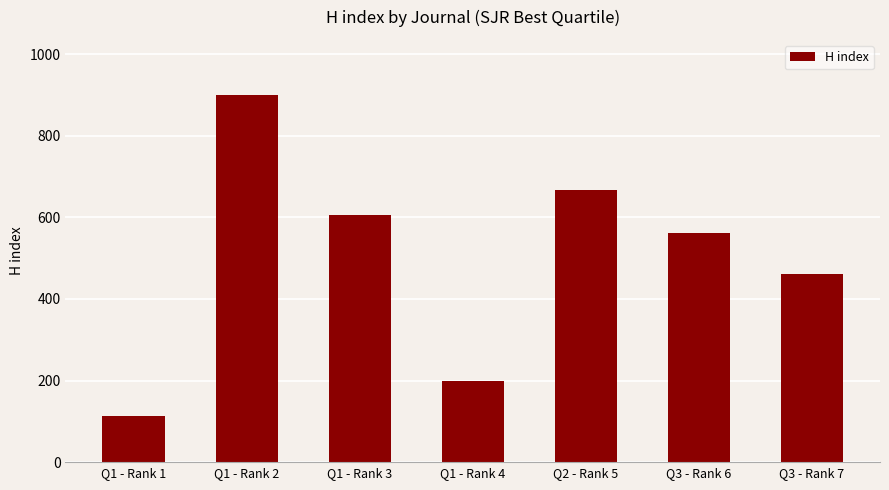

Reading left to right, what are all the values shown in this chart?

Q1 - Rank 1=112	Q1 - Rank 2=900	Q1 - Rank 3=605	Q1 - Rank 4=198	Q2 - Rank 5=668	Q3 - Rank 6=561	Q3 - Rank 7=461